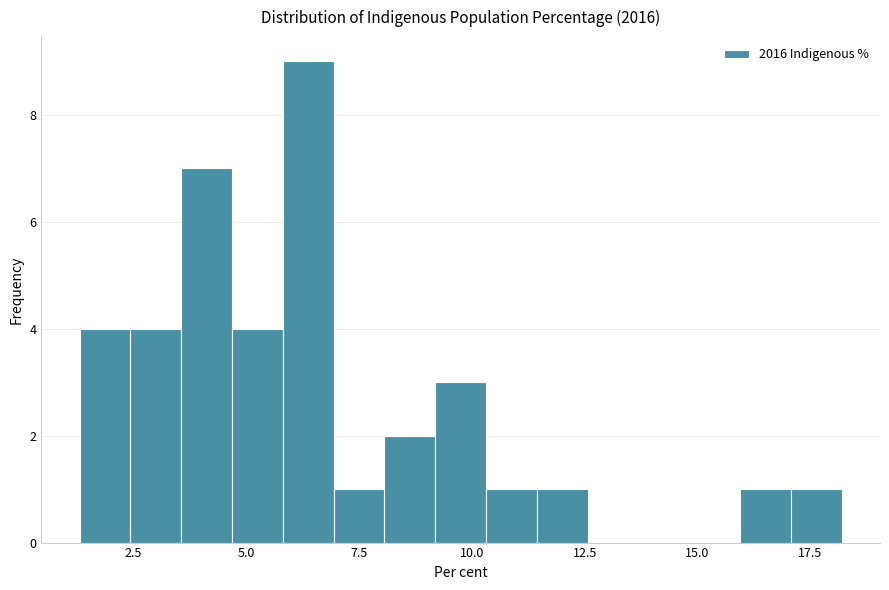

Around what value on the x-axis is the tallest bar? Give the approximate position of its centre, as read against the axis.

6.5